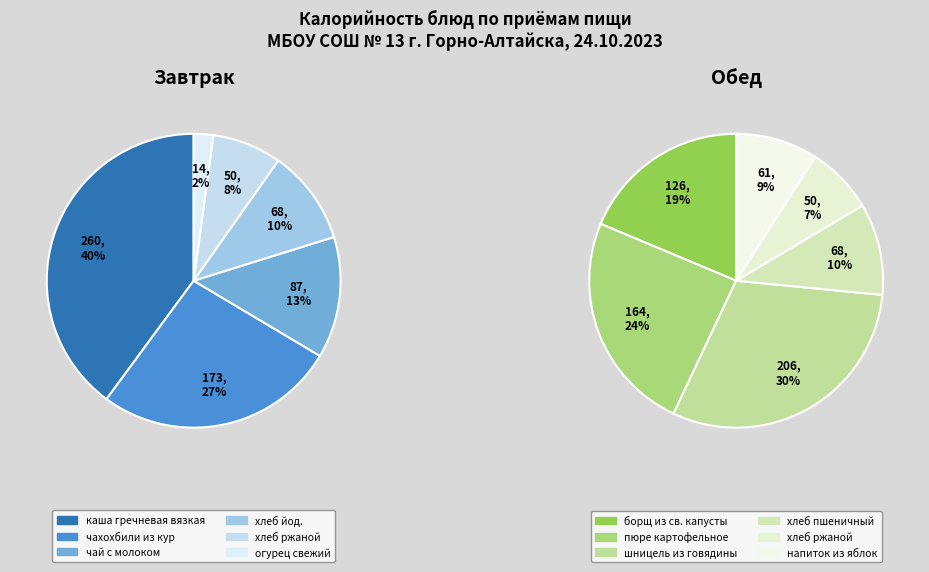

What percentage is the Завтрак slice, to the nearest percent?

40%